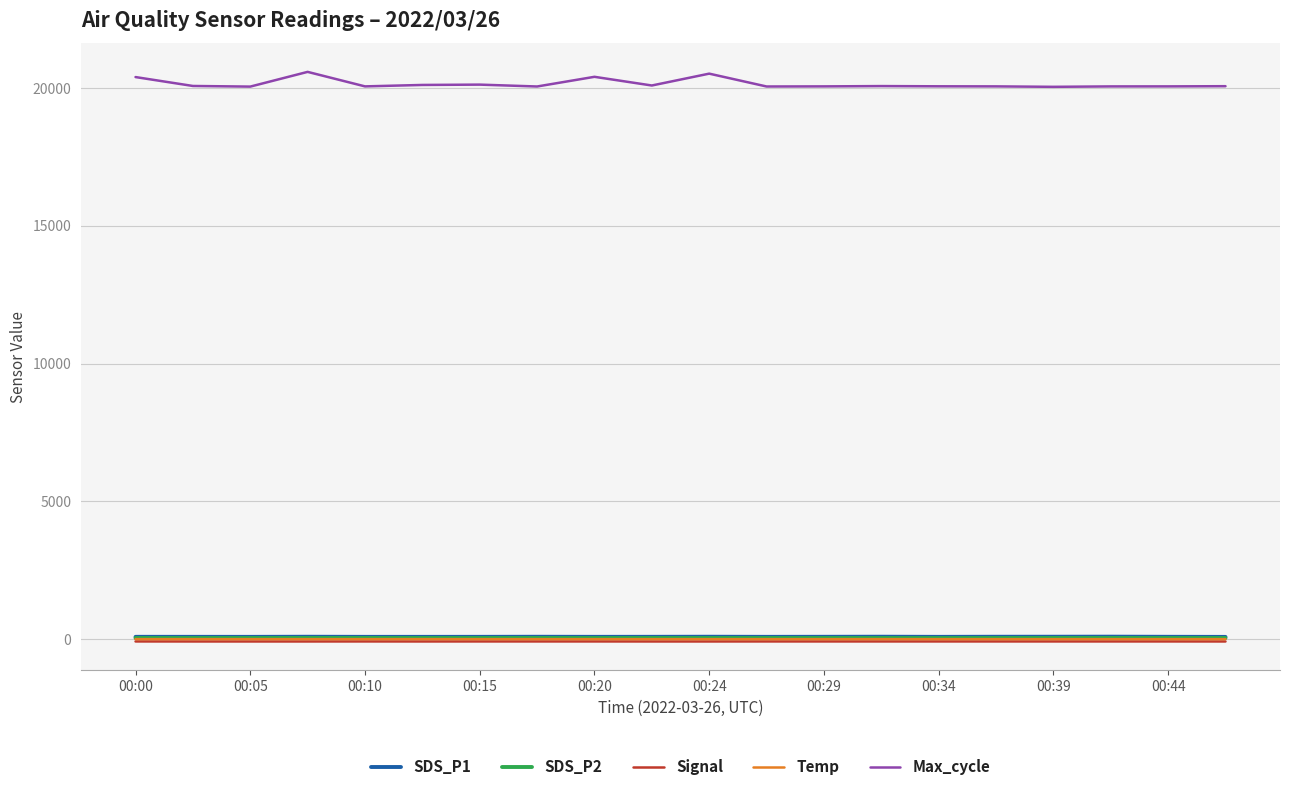

Which series has the widest spread of values?

Max_cycle